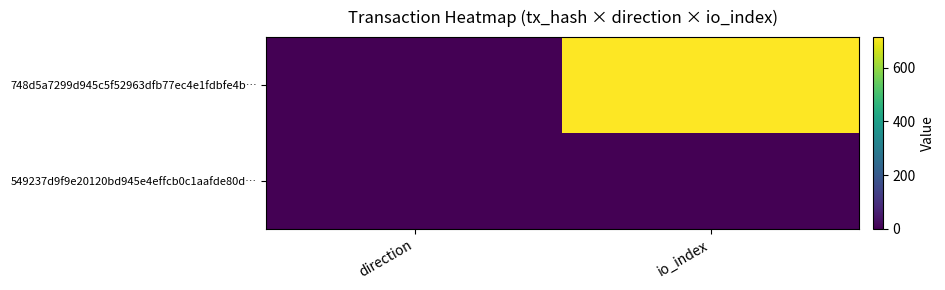

At how many categories does at least one series exceed 436?

1